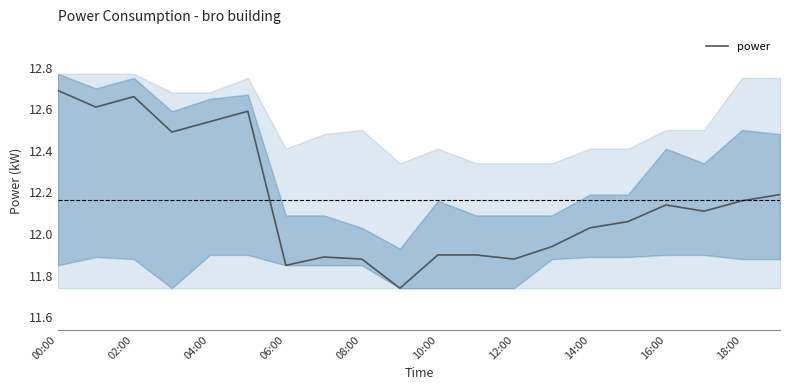

Where is power nearest to the value 12?

14:00